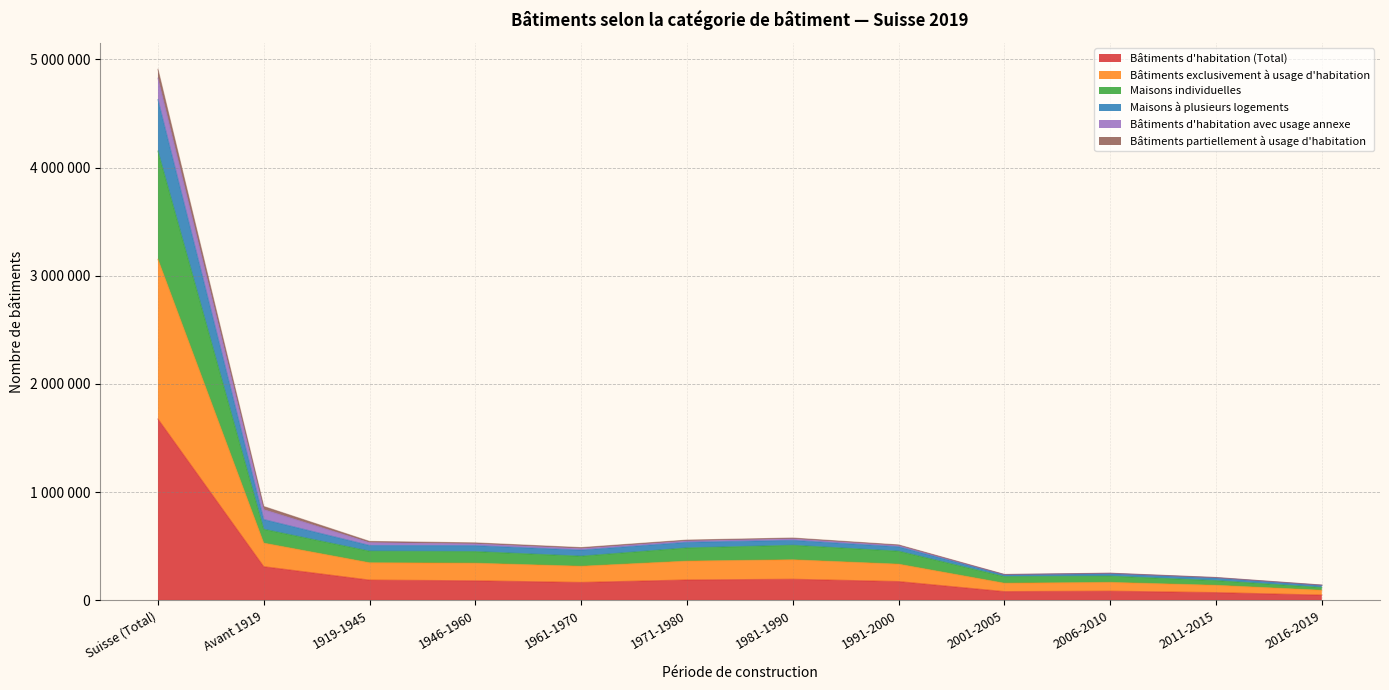

In Maisons à plusieurs logements, how many points are higher than both neighbors (excluding endpoints)?

2